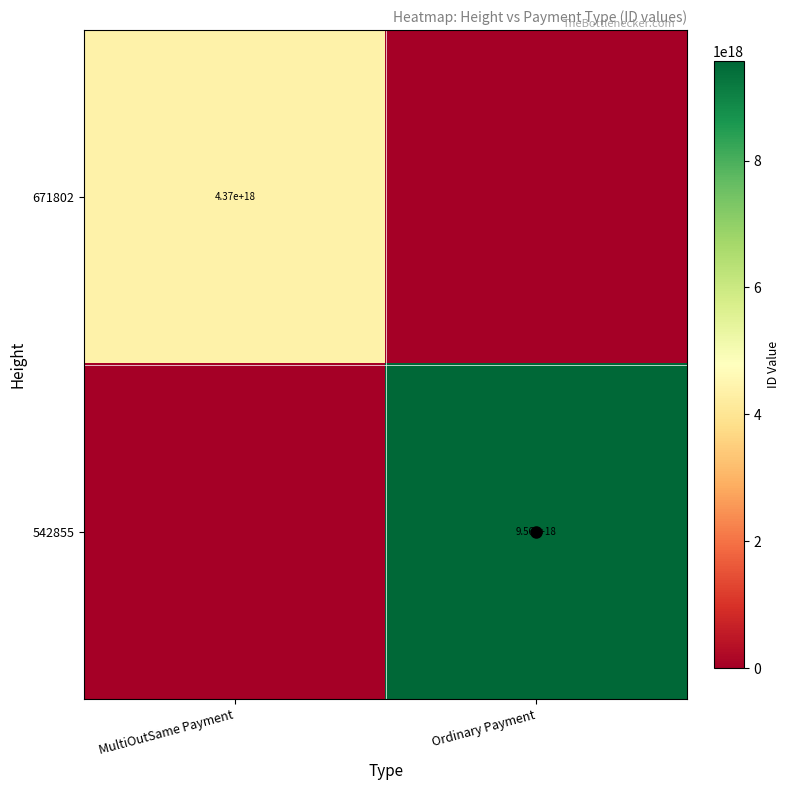

Is the value of 671802 at MultiOutSame Payment greater than the value of 542855 at Ordinary Payment?

No